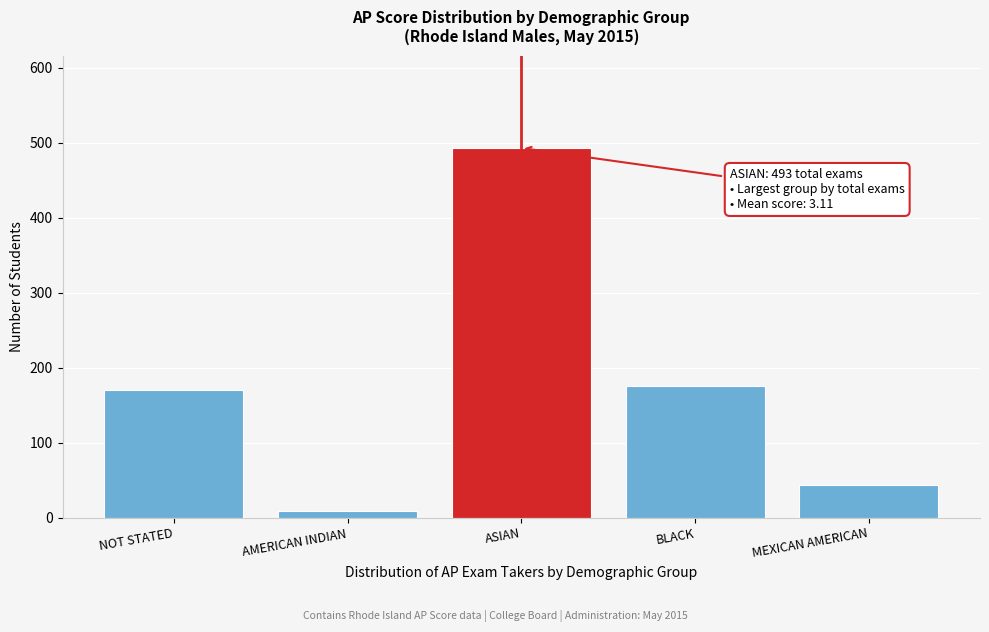

Reading left to right, list all the values displayed in this chart.

170	9	493	176	43